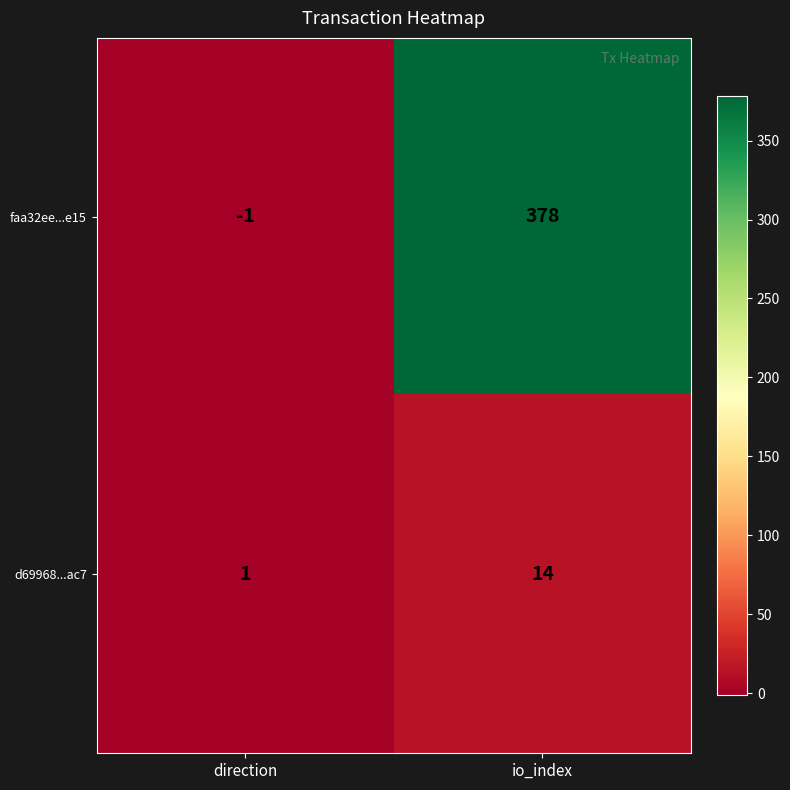

List the series in order of their peak value, lowest first.

d69968...ac7, faa32ee...e15